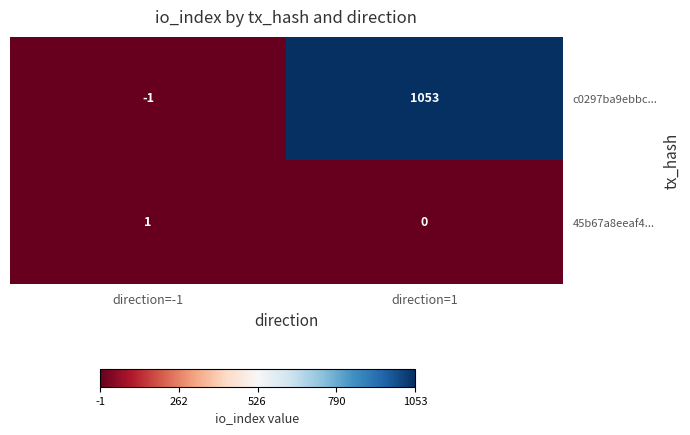

How many values in the c0297ba9ebbc... series are below 1053?

1